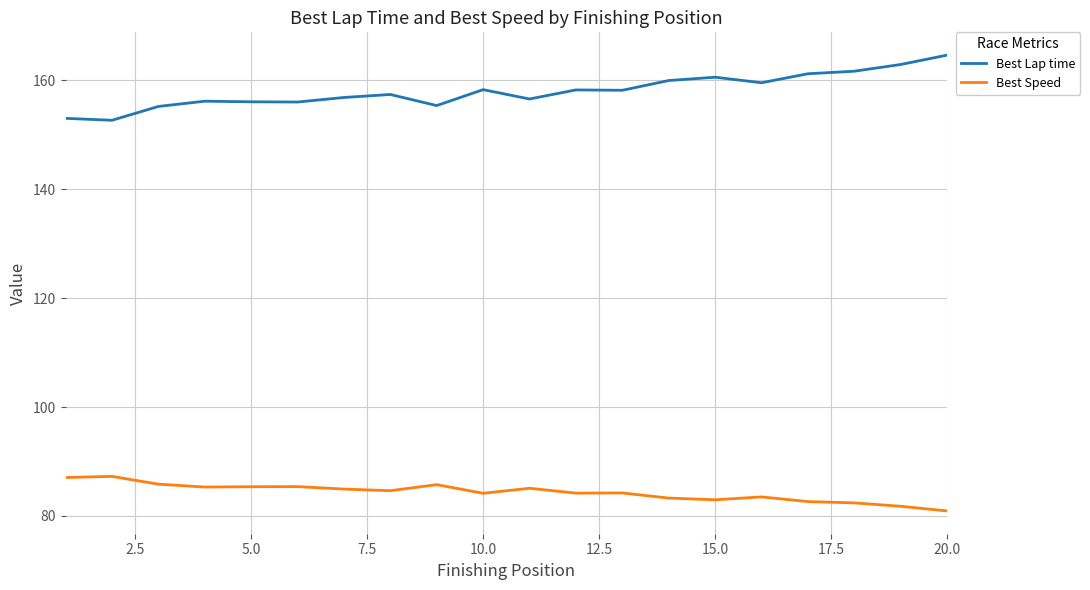

In Best Speed, how many points are higher than both neighbors (excluding endpoints)?

6